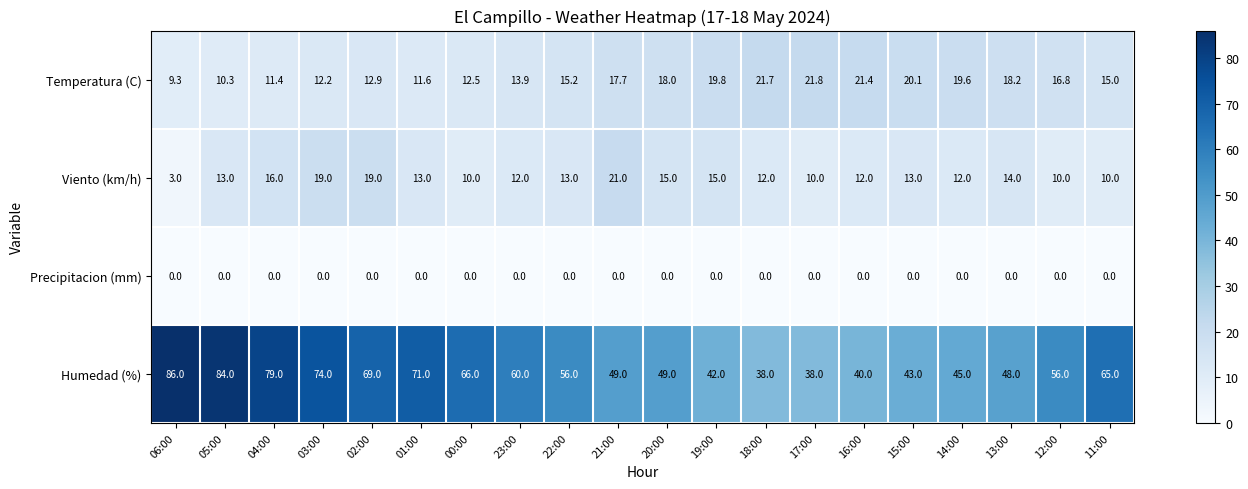

What is the sum of all Humedad (%) values?

1158.0